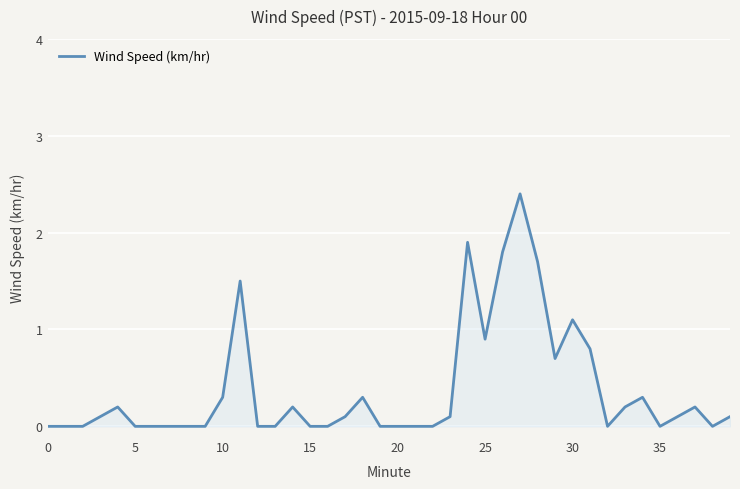

What is the maximum value shown in the chart?

2.4